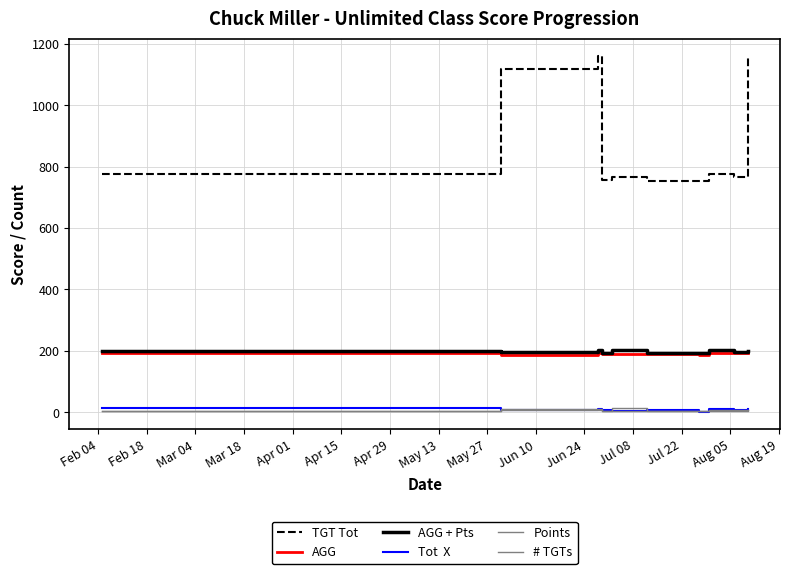

Is this an area chart (filled region under the line)?

No